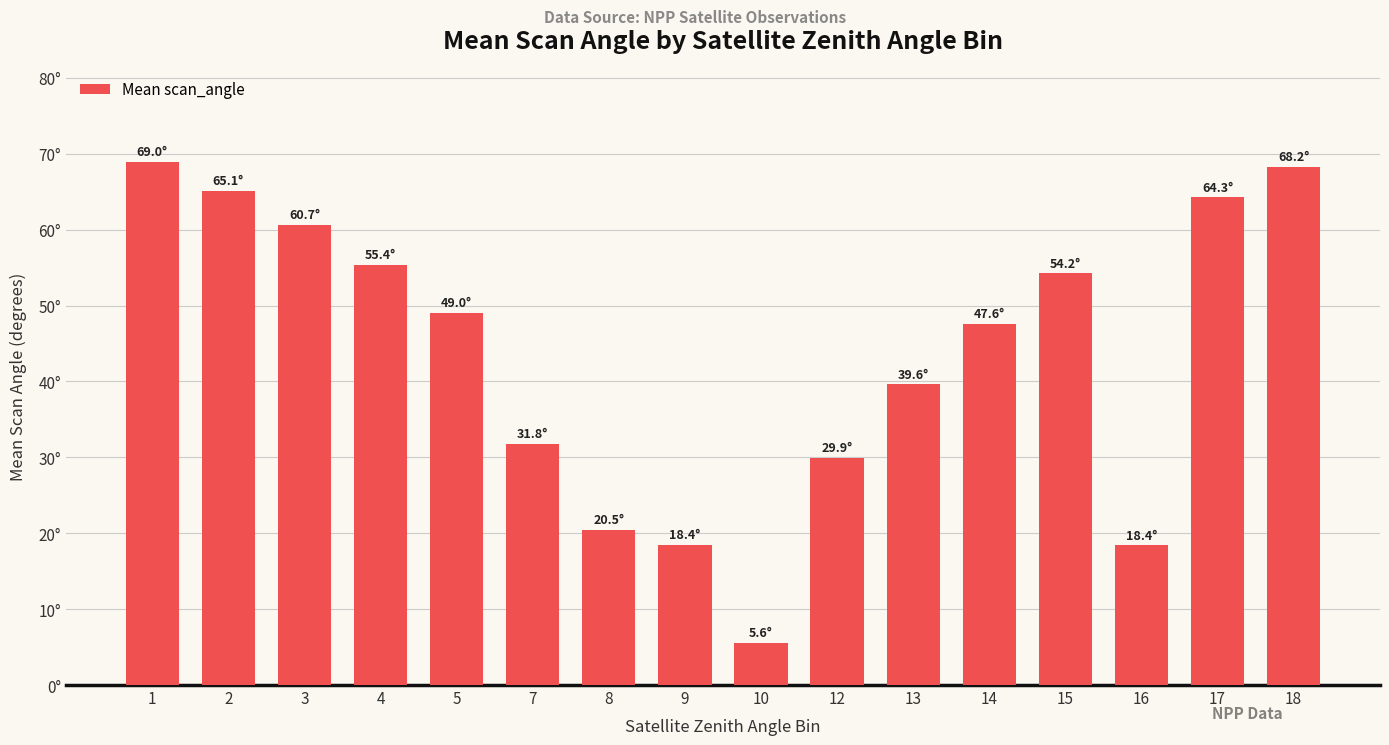

Does the chart contain any negative values?

No